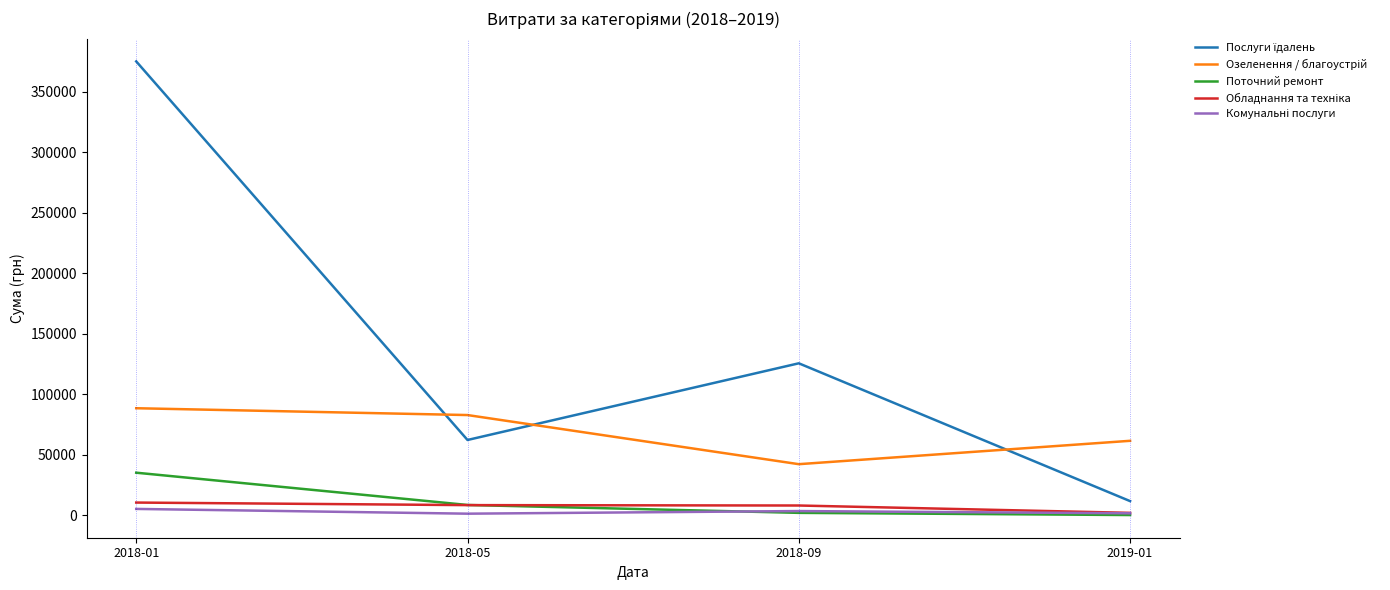

At which category is the sum across all series the highest?

2018-01